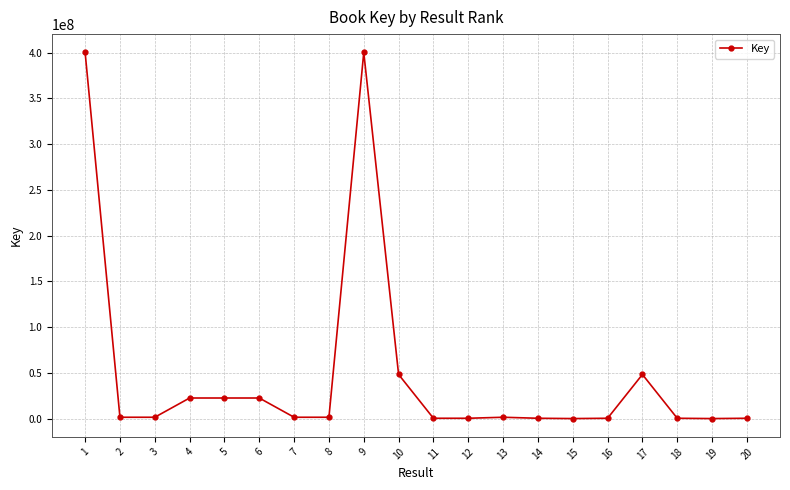

What is the maximum value shown in the chart?

400294867